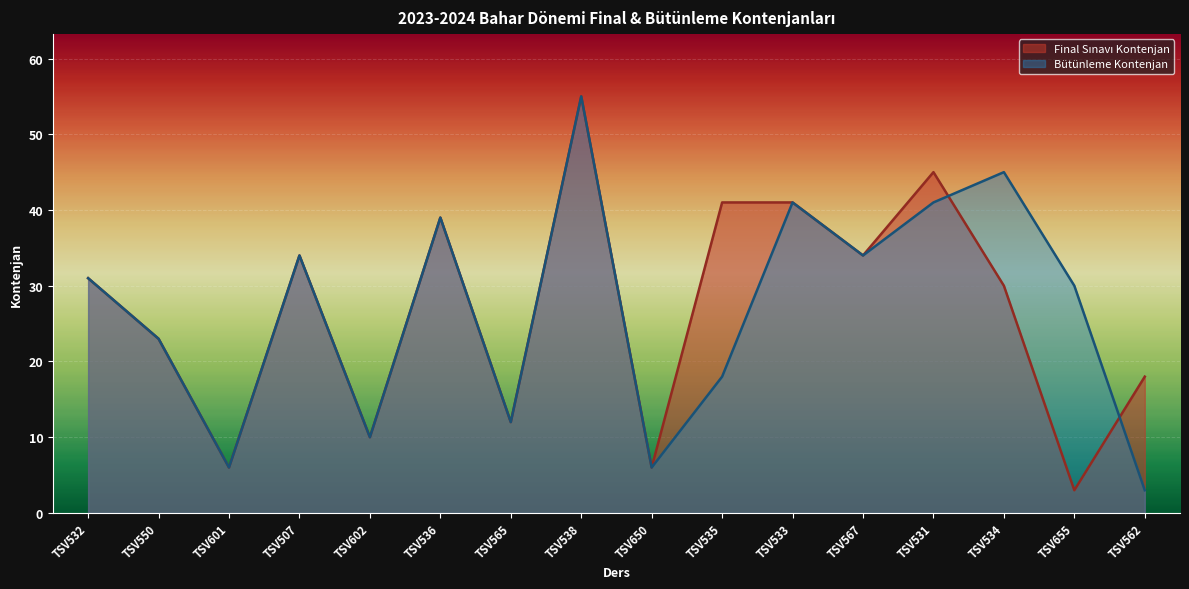

Count the number of data series in this chart.

2